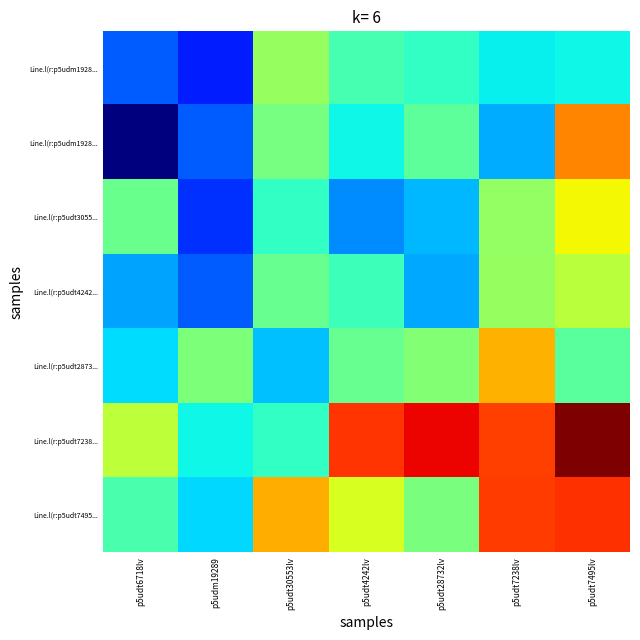

Count the number of data series in this chart.

7